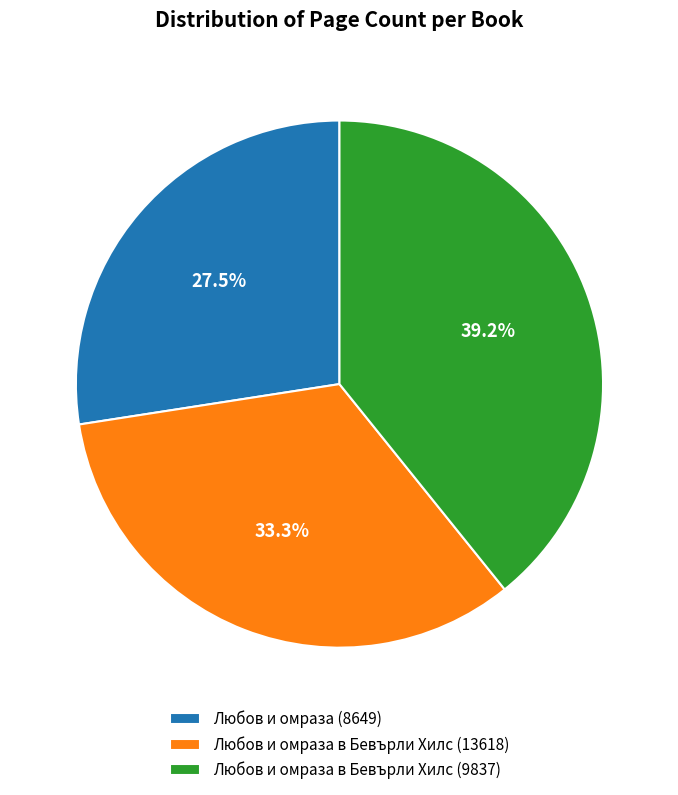

Count the number of slices in the pie.

3